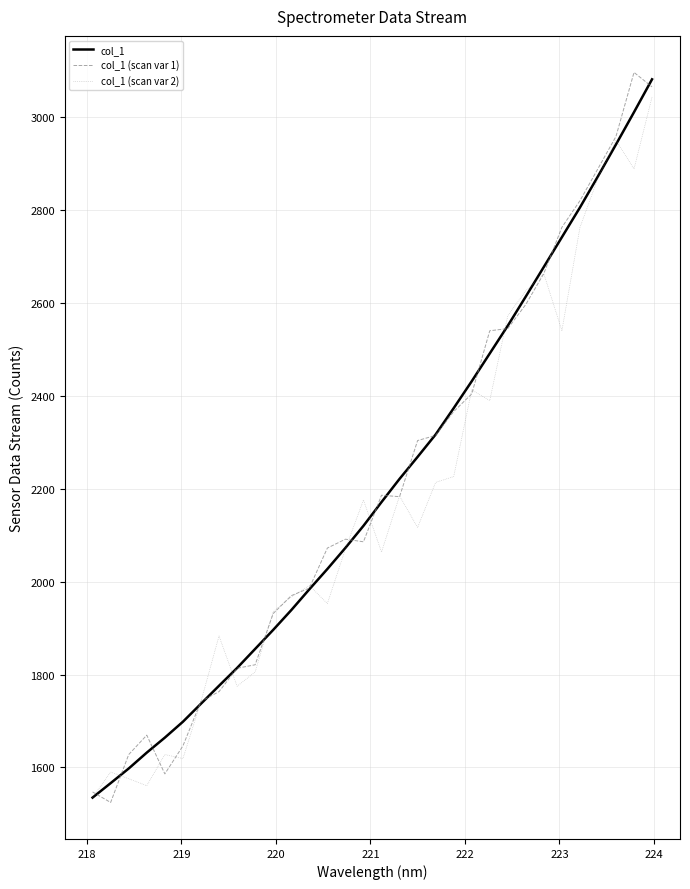

What is the greatest value displayed?

3096.7